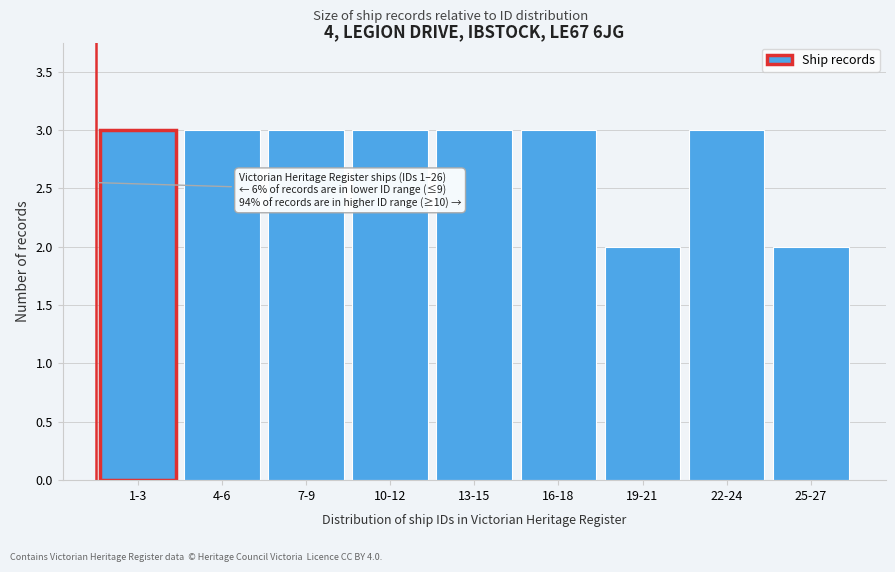

Reading left to right, list all the values displayed in this chart.

3	3	3	3	3	3	2	3	2